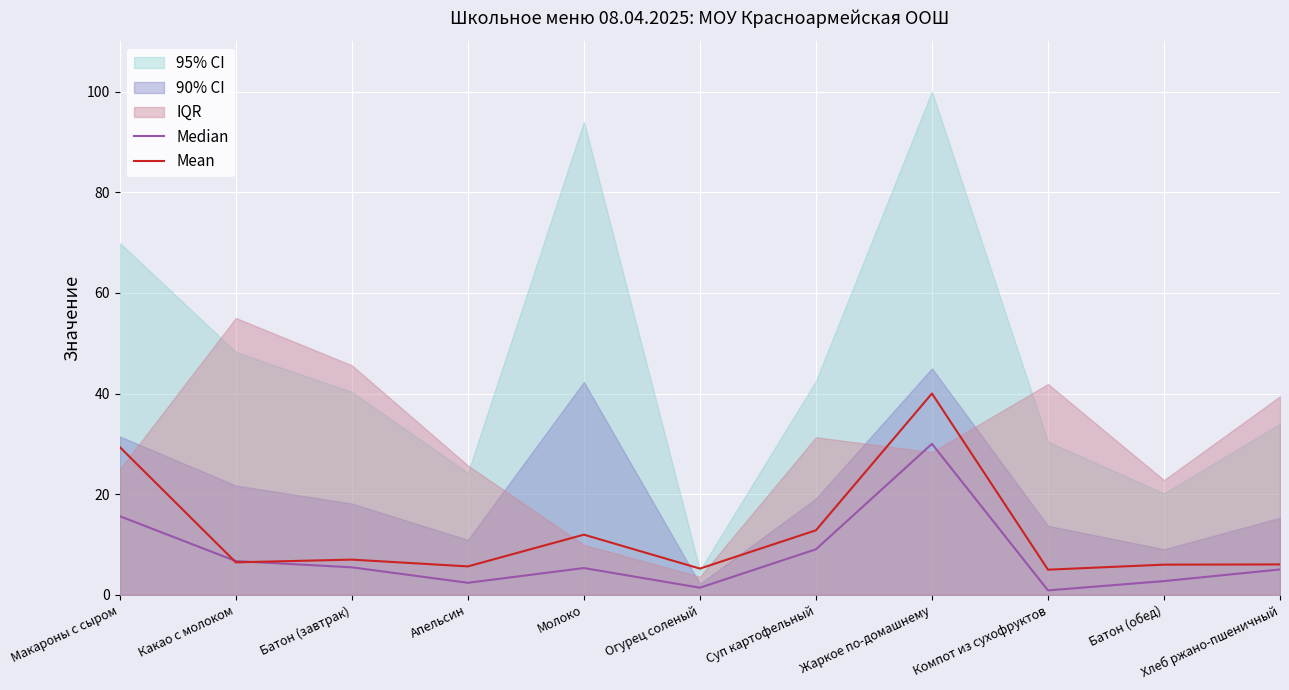

Which series ends up on top after the final intersection of Mean and Median?

Mean